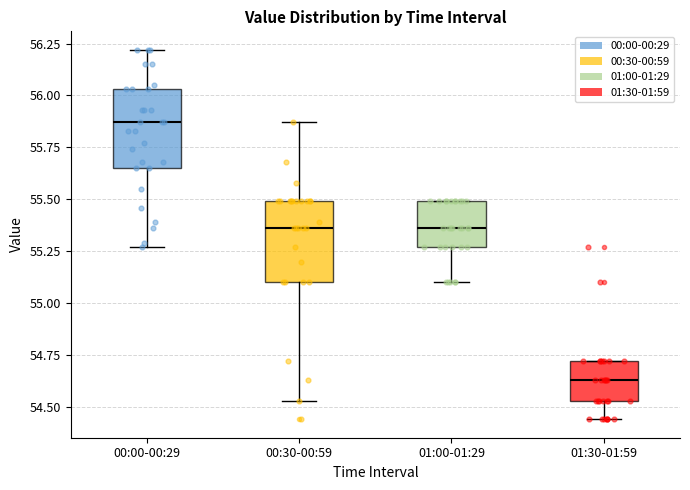

Reading left to right, read every box against the y-axis: the position of its median line, the range the box covers, and the ends of its whiskers. The values are not printed on the chart, so give them approximately, as read against the axis.

00:00-00:29: median 55.85, box 55.65 to 56.05, whiskers 55.25 to 56.20
00:30-00:59: median 55.35, box 55.10 to 55.50, whiskers 54.55 to 55.85
01:00-01:29: median 55.35, box 55.25 to 55.50, whiskers 55.10 to 55.50
01:30-01:59: median 54.65, box 54.55 to 54.70, whiskers 54.45 to 54.70